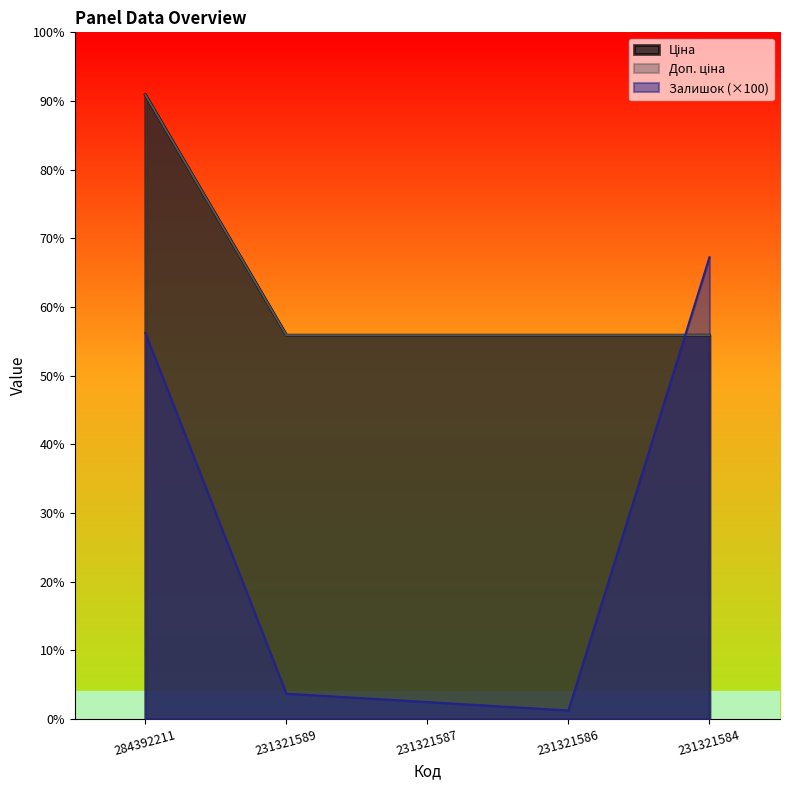

Where do Ціна and Залишок first cross each other?

231321586 and 231321584